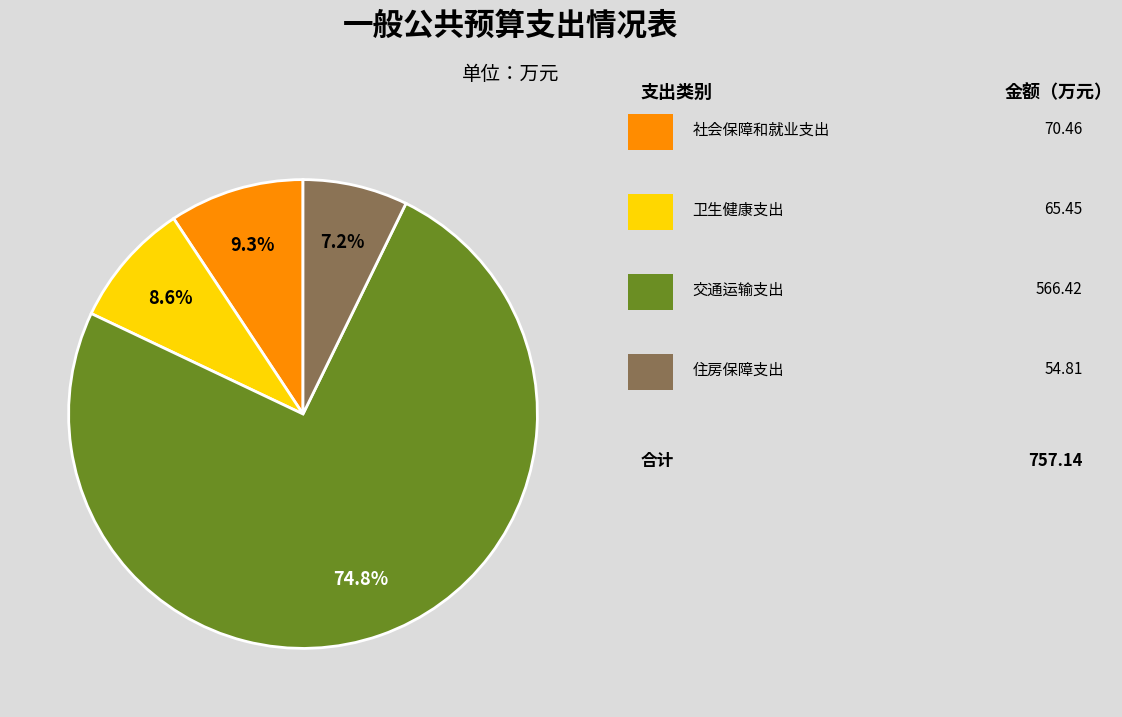

Is there a majority slice in this chart?

Yes